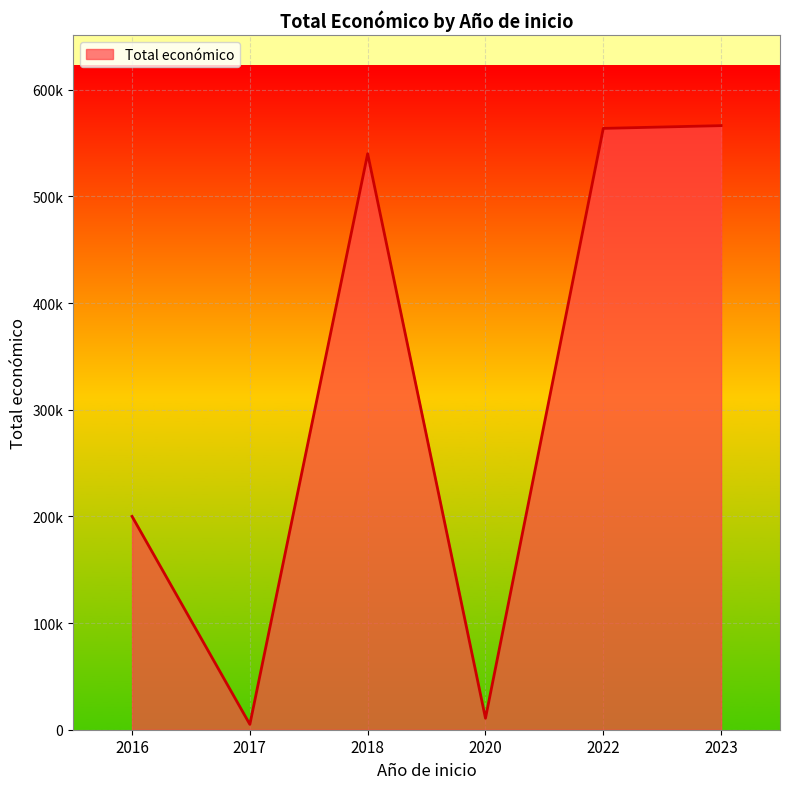

Which label corresponds to the smallest value in the chart?

2017